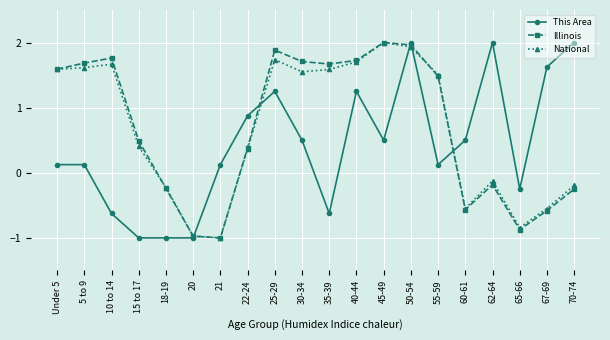

How many times do This Area and National cross each other?

5